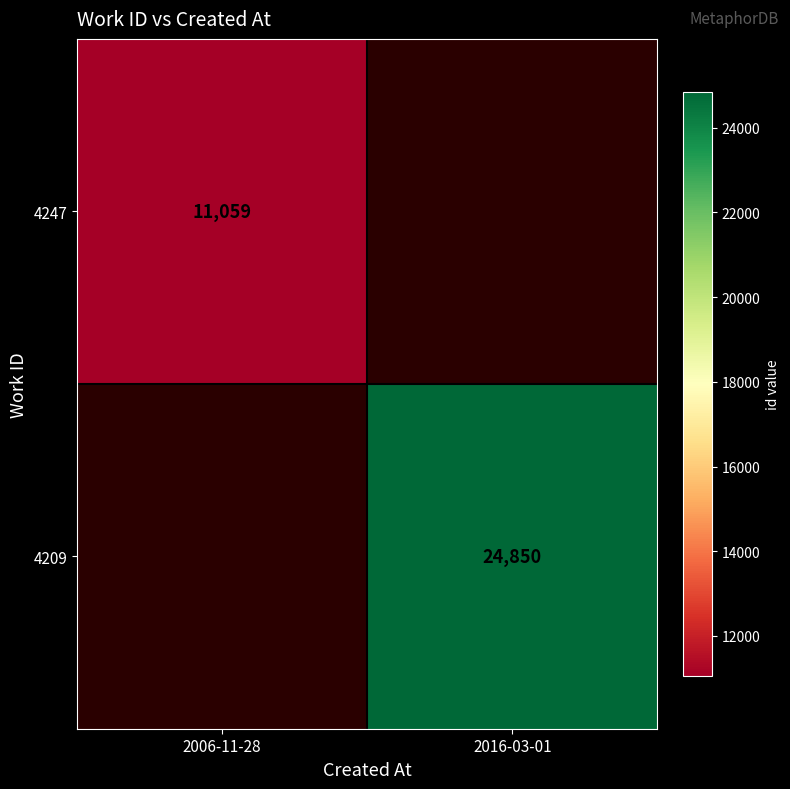

What is the maximum value shown in the chart?

24850.0